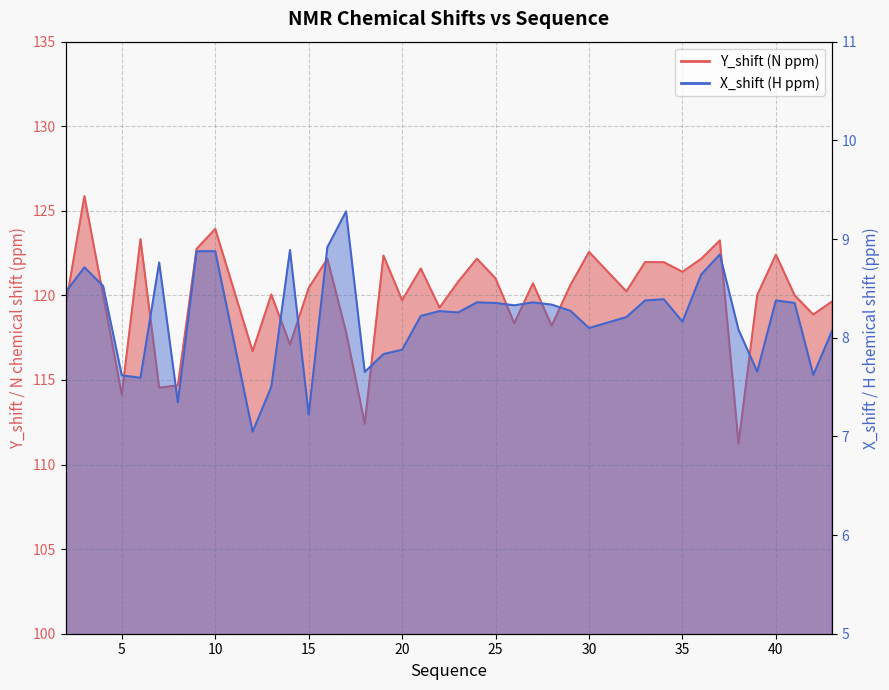

True or false: Y_shift has a value of 182.1 at 3.

False